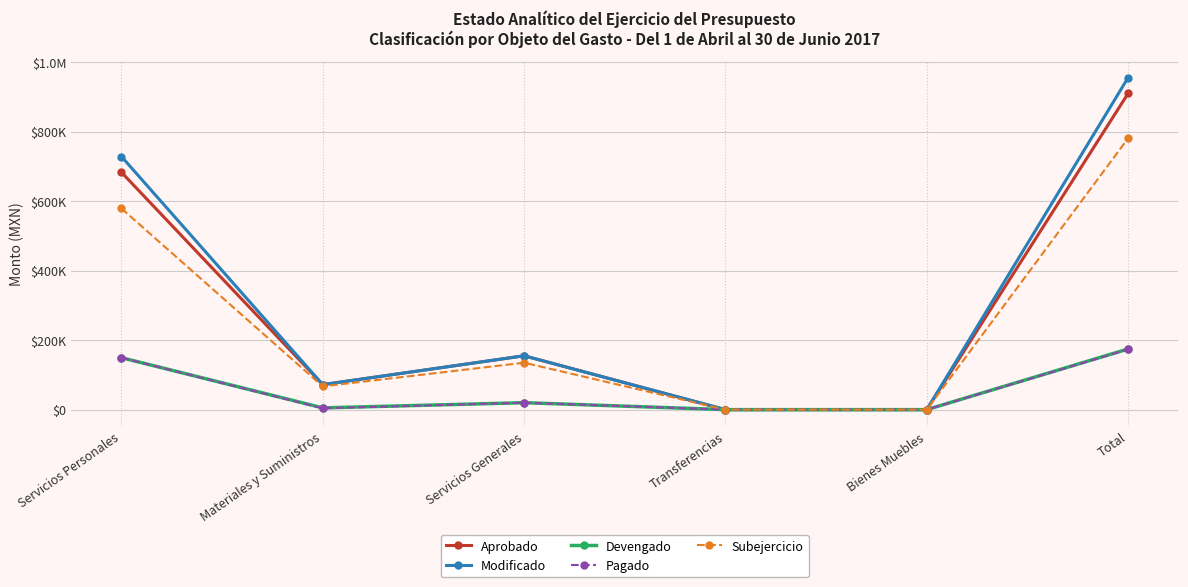

What are all the series names shown in the legend?

Aprobado, Modificado, Devengado, Pagado, Subejercicio